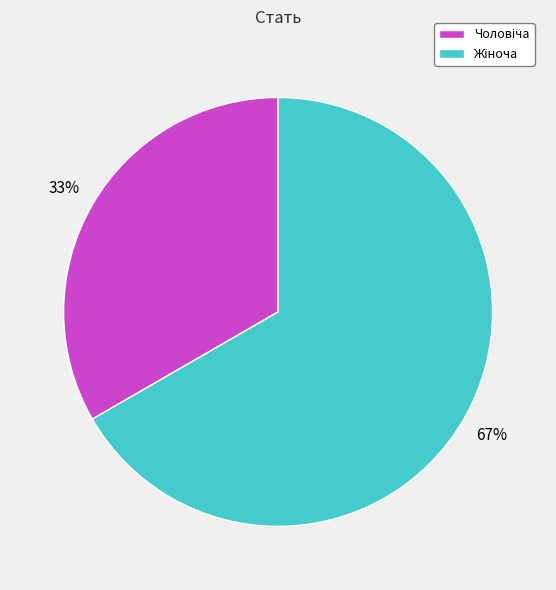

To the nearest percent, what is the average slice percentage?

50%